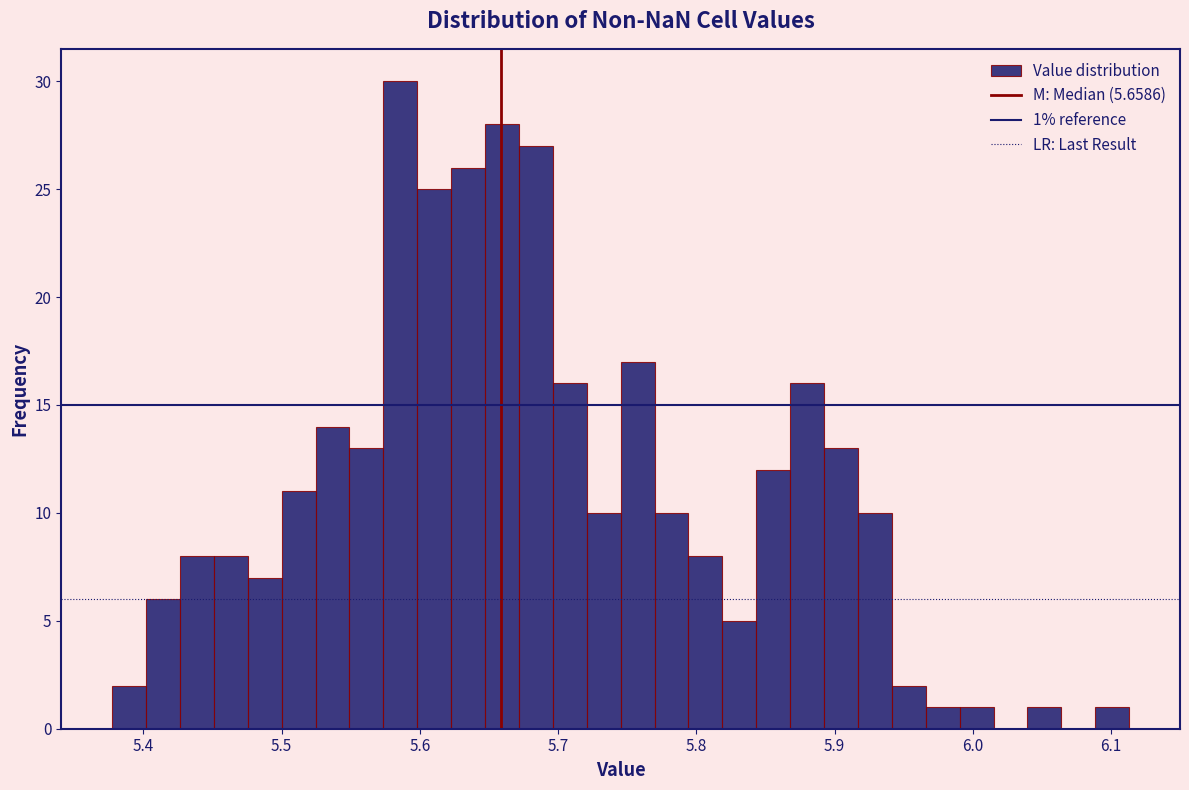

Read against the x-axis, roughly where is the centre of the tallest bar?

5.59